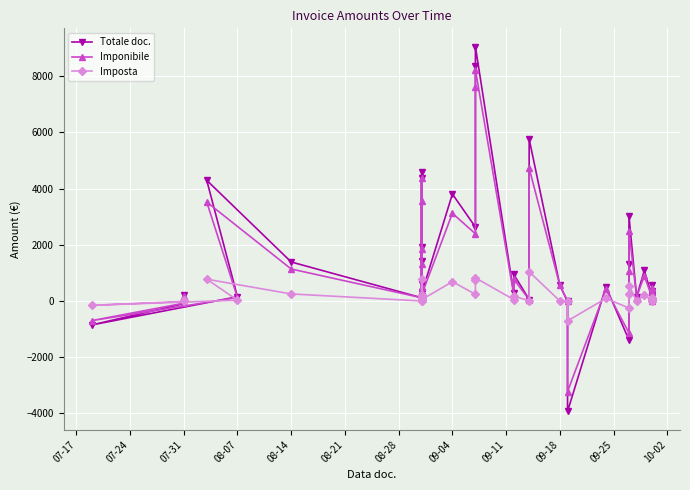

At how many categories does at least one series exceed 3083?

7